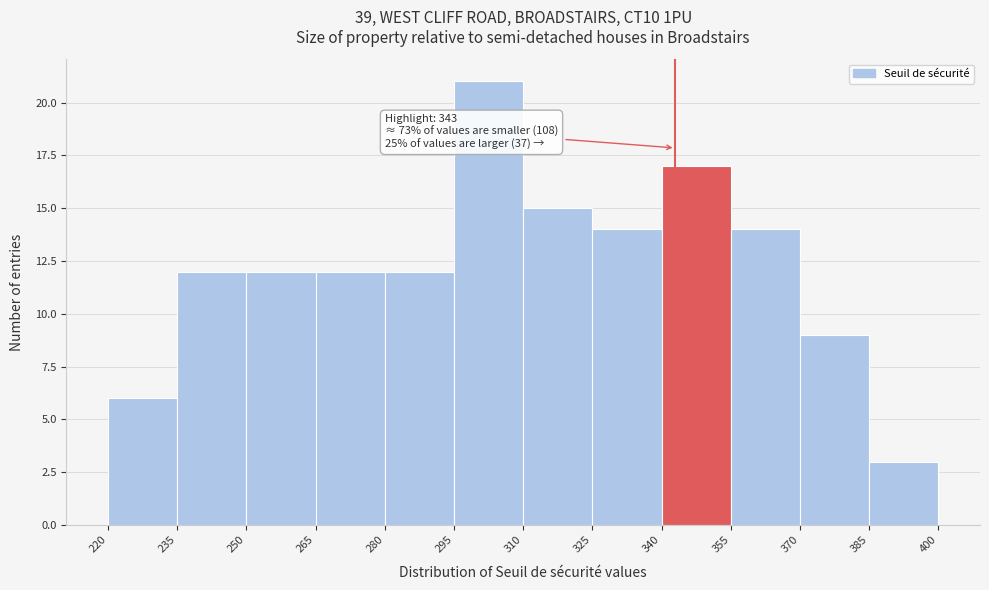

Over which range of the x-axis is the bar tallest?

295 to 310